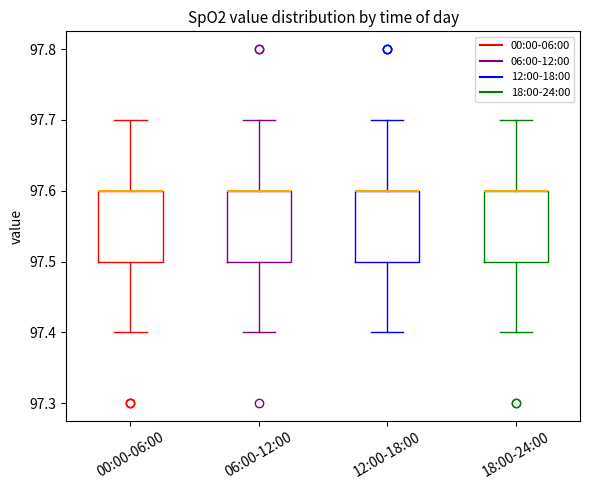

Where does the lower whisker of the box for 12:00-18:00 end on the y-axis? The values are not printed on the chart, so give them approximately, as read against the axis.

97.4